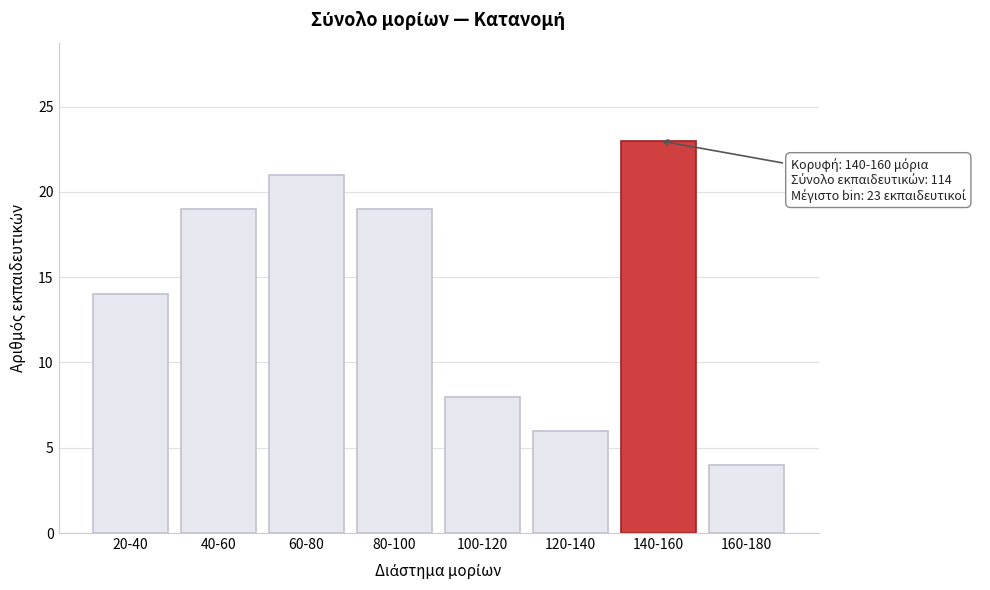

Reading left to right, extract all data points from this chart.

20-40=14	40-60=19	60-80=21	80-100=19	100-120=8	120-140=6	140-160=23	160-180=4